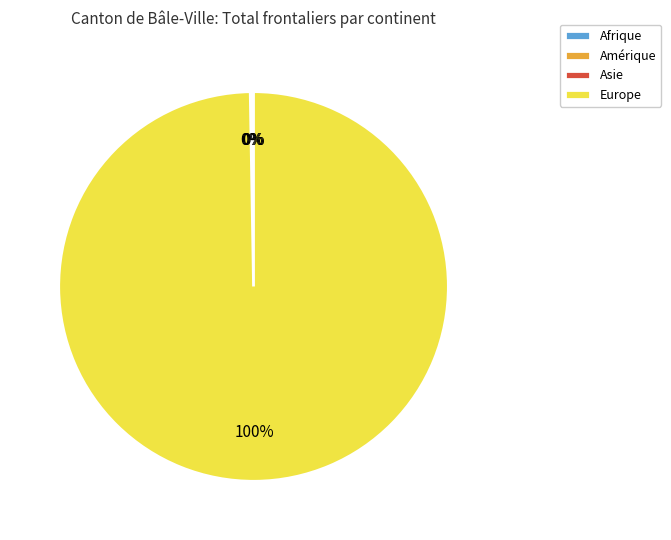

Which category has the biggest portion of the pie?

Europe